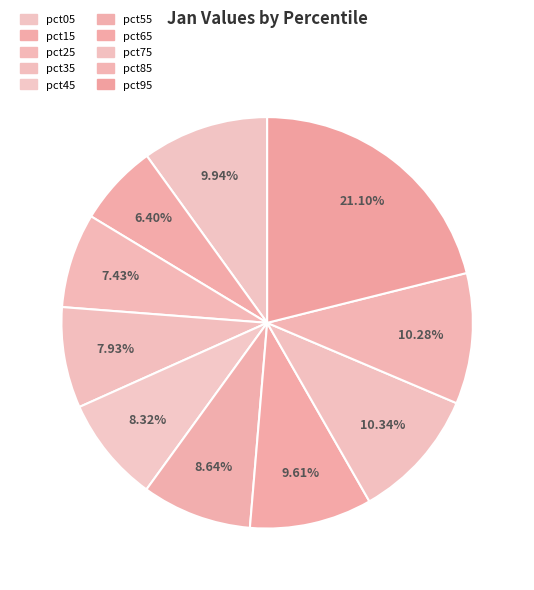

To the nearest percent, what portion does pct75 represent?

10%